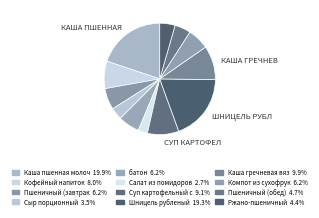

How many segments does this pie chart have?

12